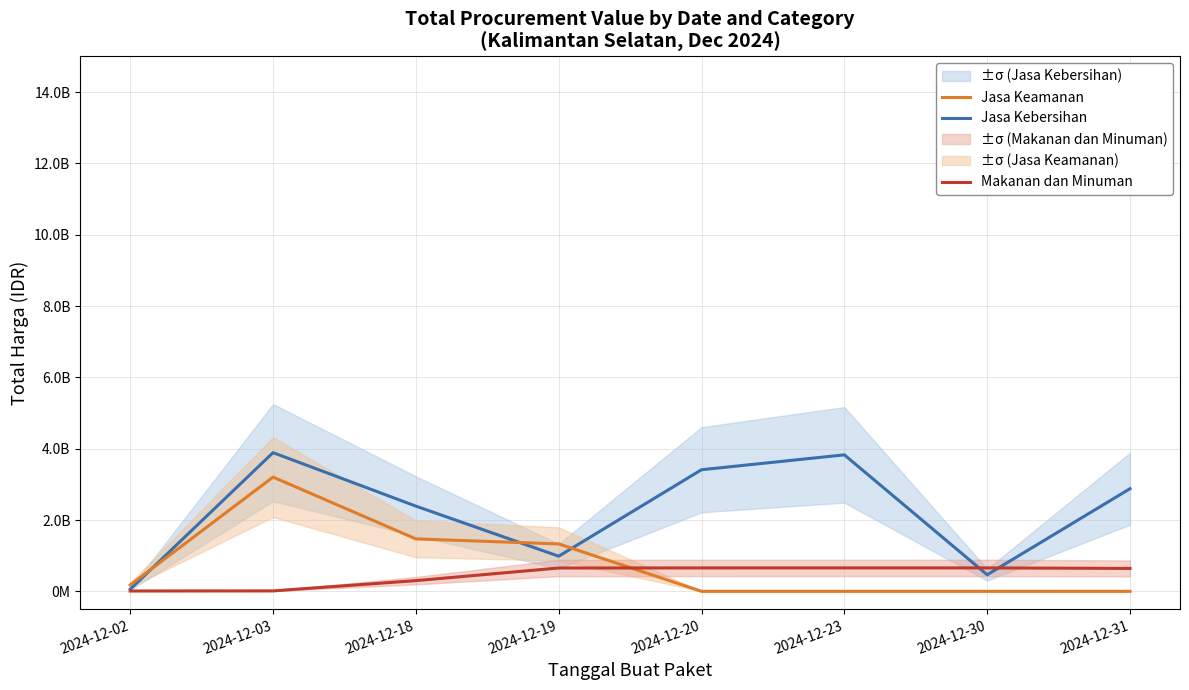

How many lines are shown in the chart?

3